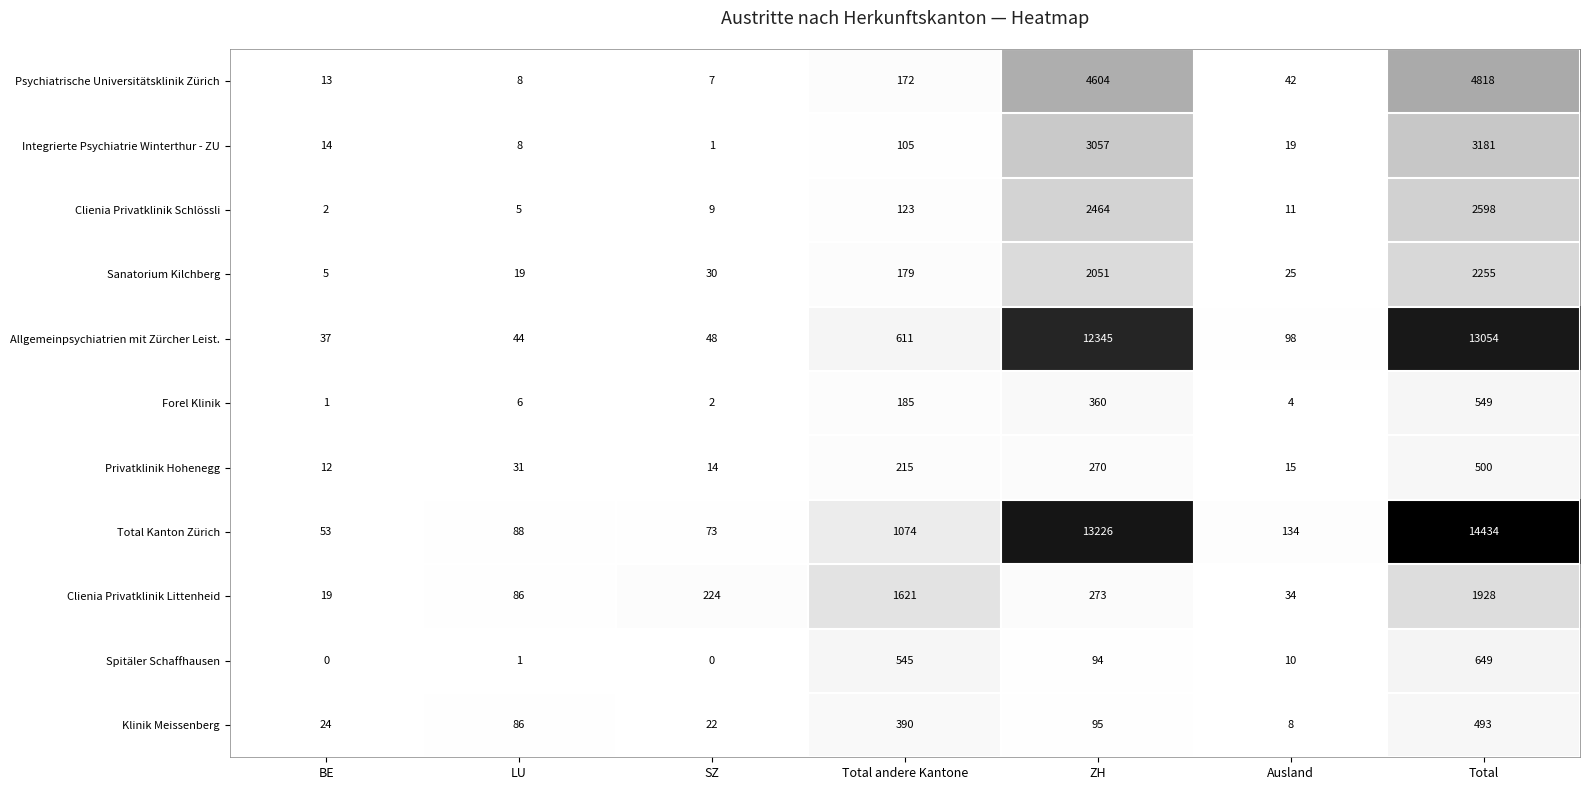

What is the difference between the maximum and minimum values in the Clienia Privatklinik Littenheid series?

1909